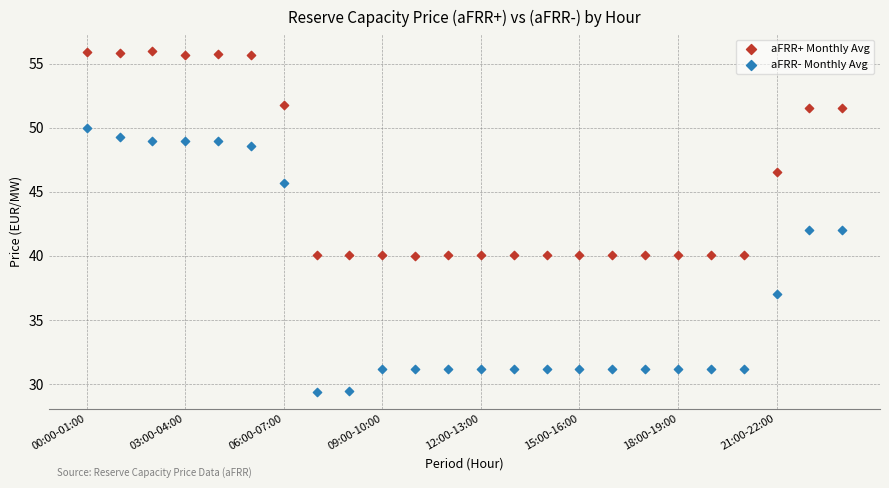

Which series reaches the maximum Y coordinate?

aFRR+ Monthly Avg